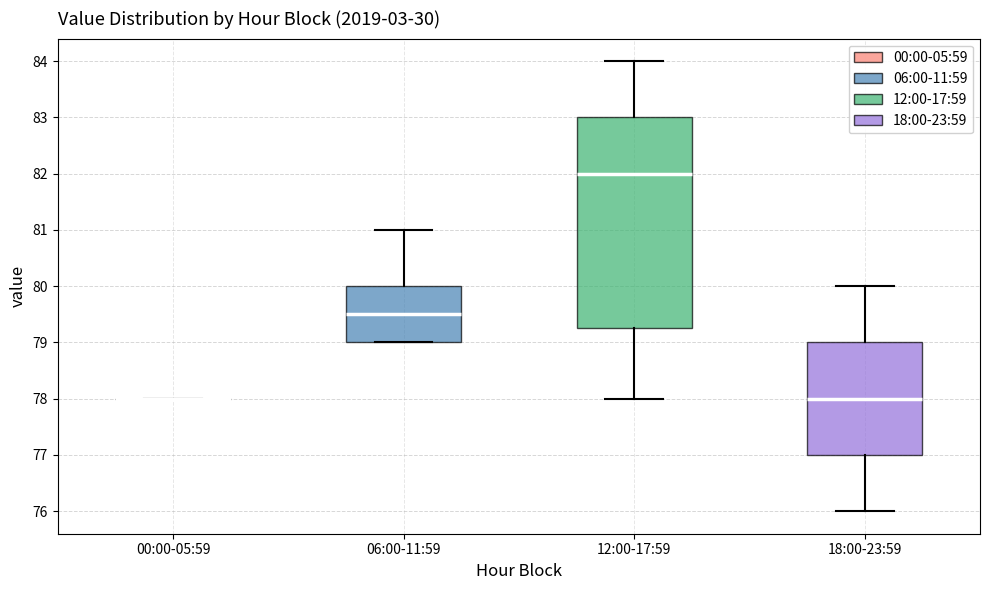

Reading left to right, read every box against the y-axis: the position of its median line, the range the box covers, and the ends of its whiskers. The values are not printed on the chart, so give them approximately, as read against the axis.

00:00-05:59: box collapsed to a line at 78.0, whiskers 78.0 to 78.0
06:00-11:59: median 79.5, box 79.0 to 80.0, whiskers 79.0 to 81.0
12:00-17:59: median 82.0, box 79.3 to 83.0, whiskers 78.0 to 84.0
18:00-23:59: median 78.0, box 77.0 to 79.0, whiskers 76.0 to 80.0